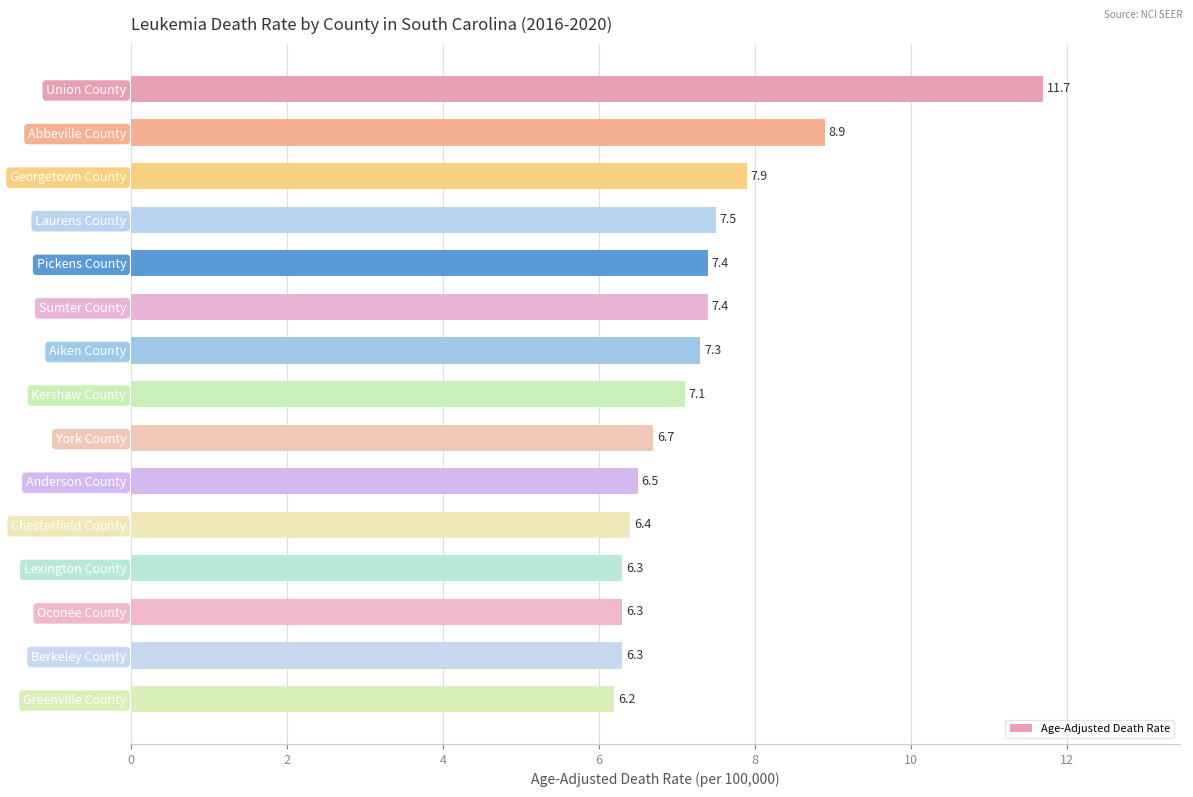

At which label is the value closest to 8?

Georgetown County